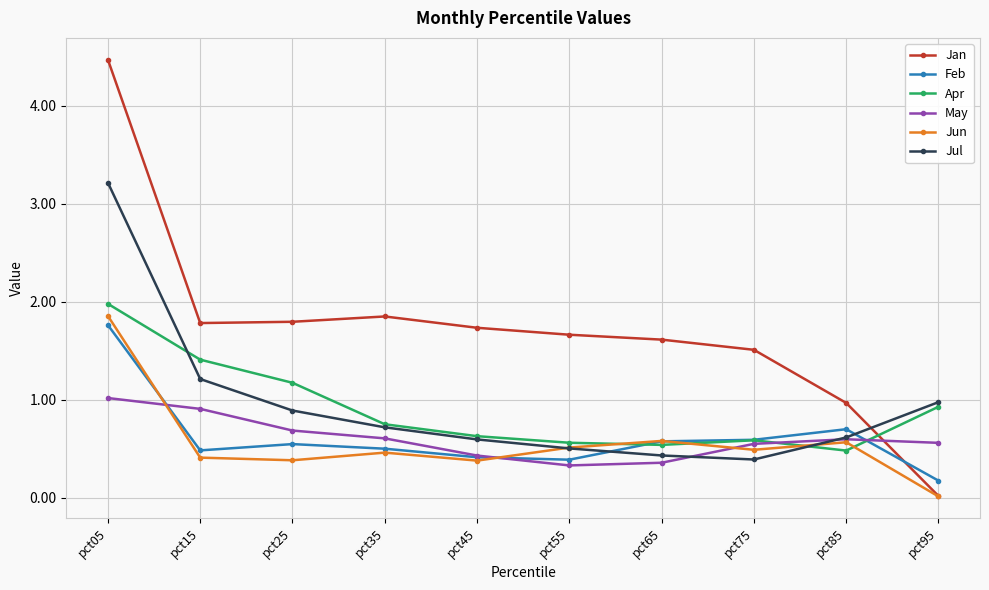

True or false: Feb has more than 1 interior local peaks.

True